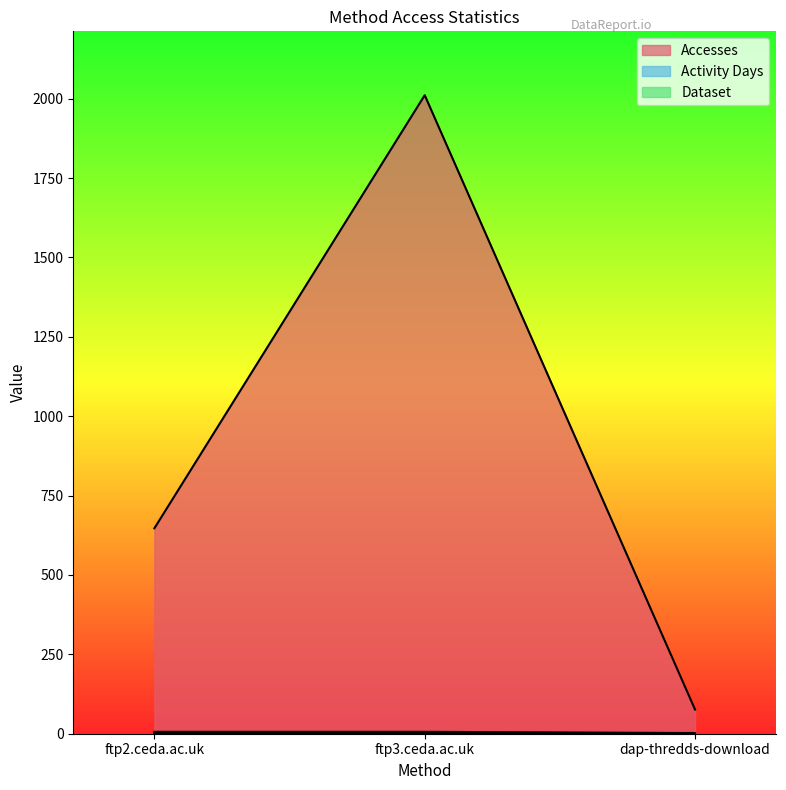

What is the difference between the Accesses values at dap-thredds-download and ftp3.ceda.ac.uk?

1935